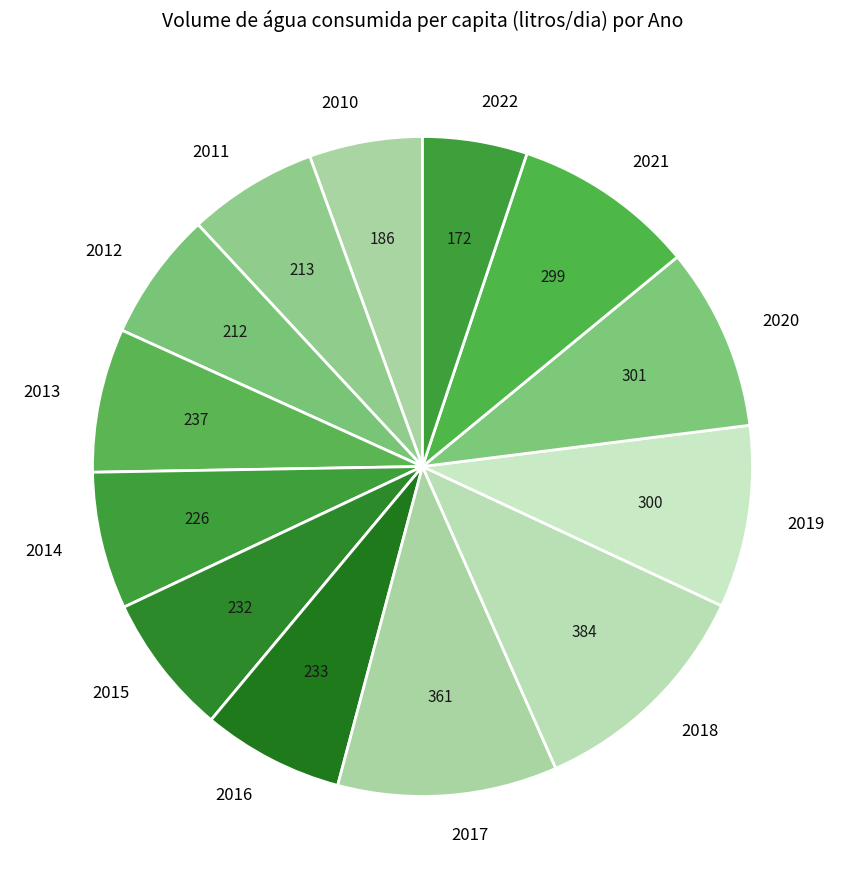

Is it true that 2013 is 1% of the pie?

False